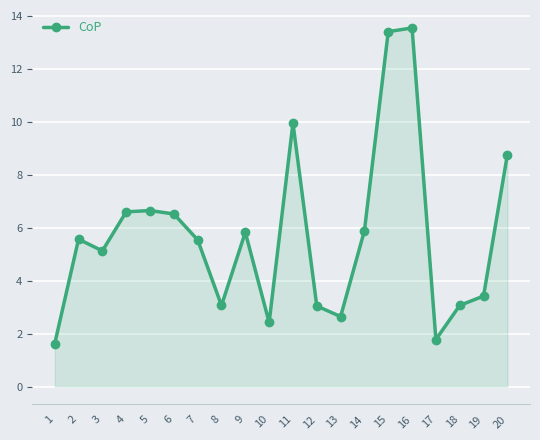

Does the chart have visible grid lines?

Yes